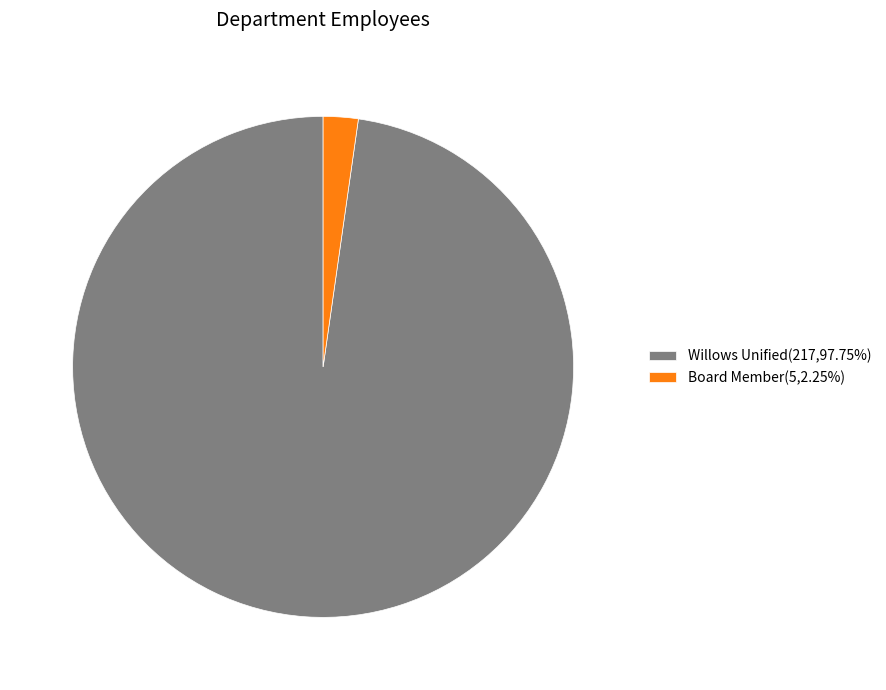

Which slice is the largest?

Willows Unified